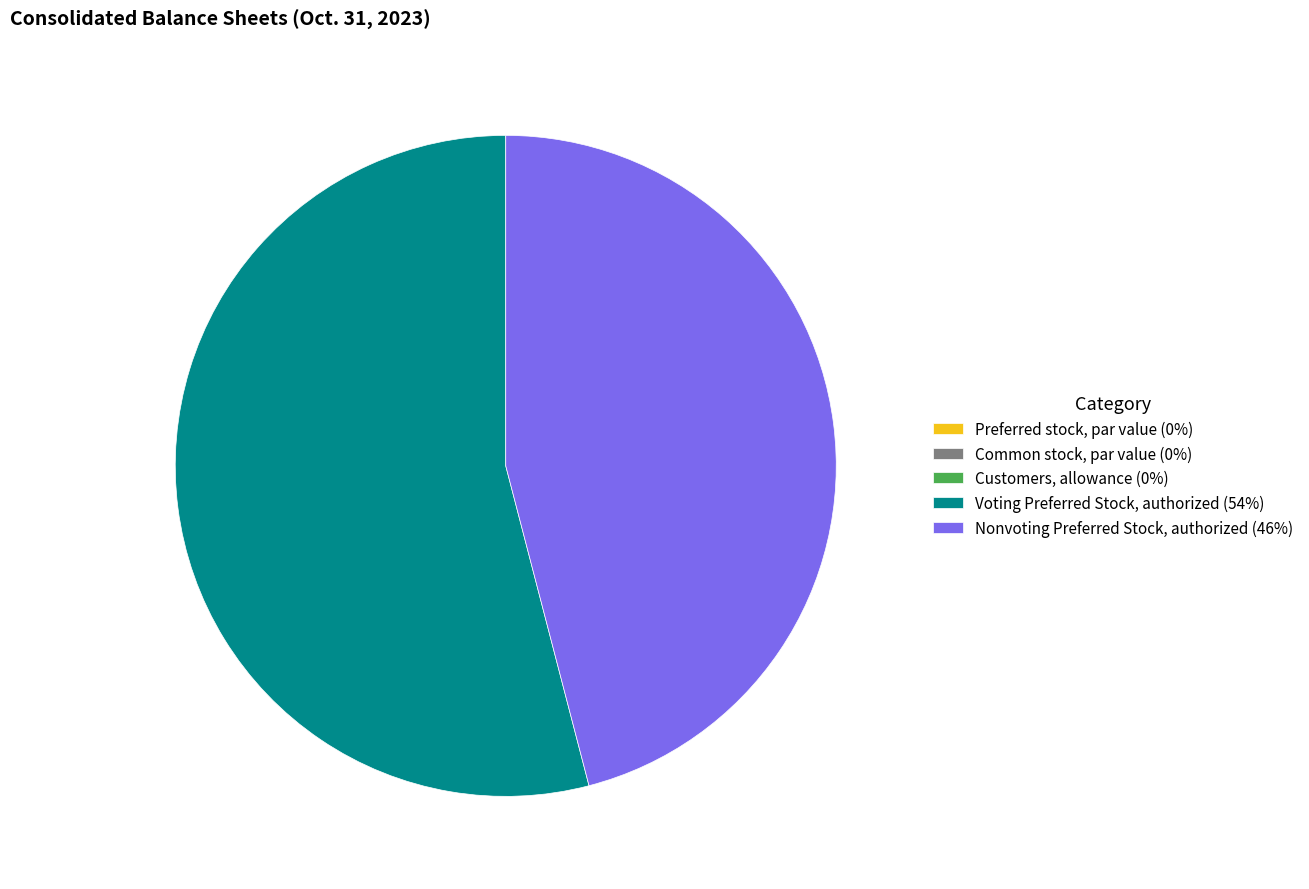

Does any single category account for the majority?

Yes